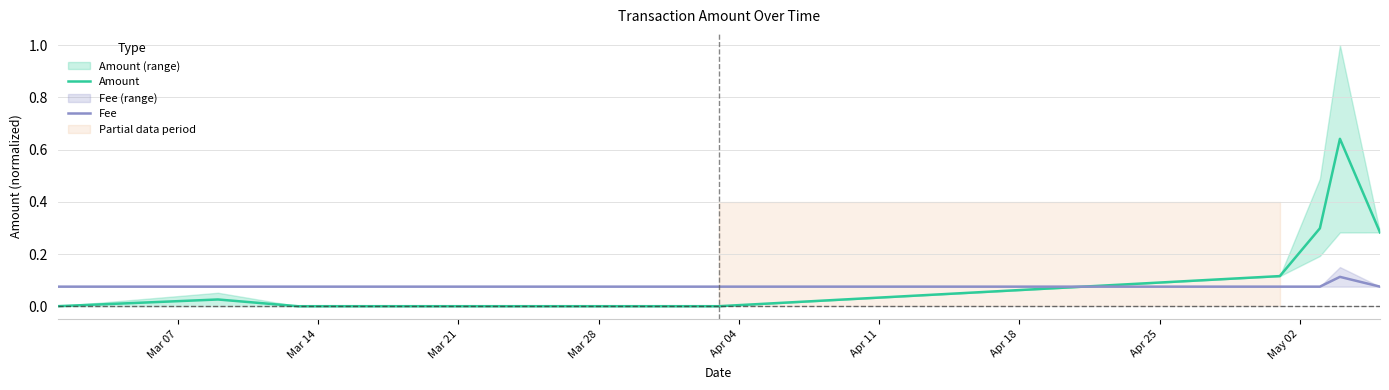

What is the label of the 9th point from the right?

Mar 07